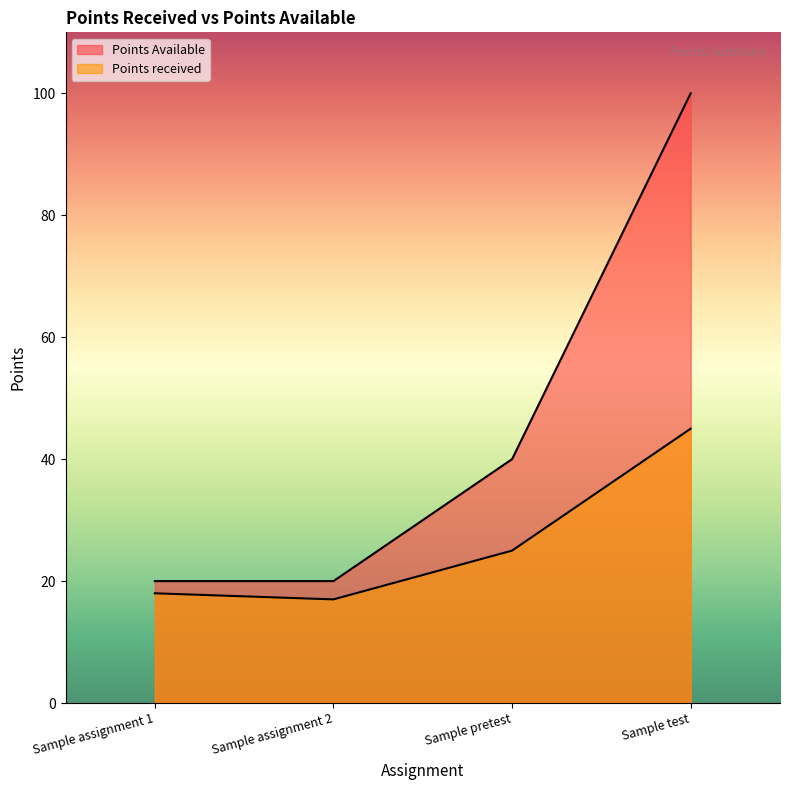

What is the label of the 3rd point from the right?

Sample assignment 2